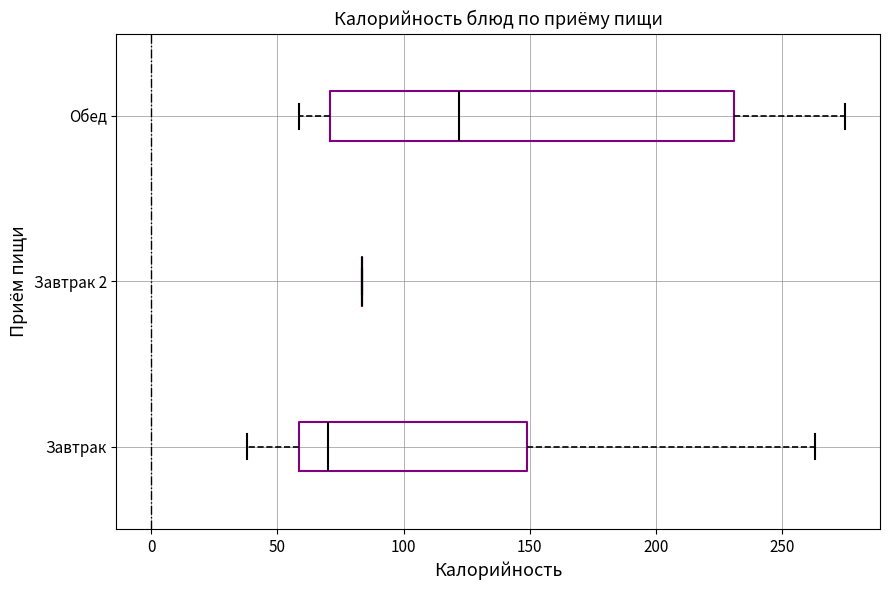

Which box is the widest, from its left edge to its right edge?

Обед